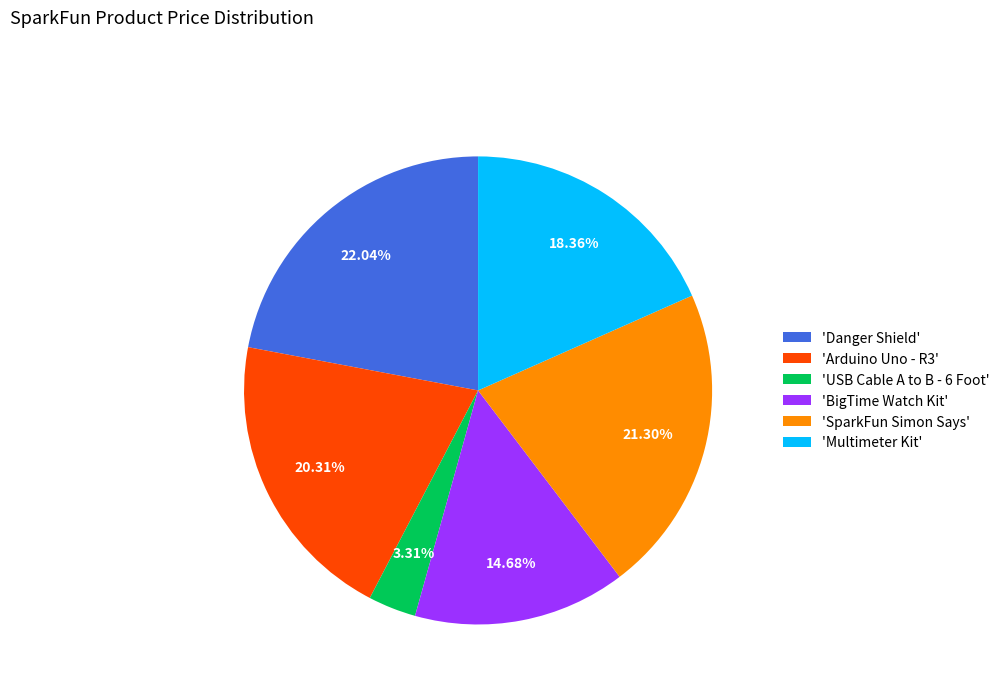

Which has a higher value, 'Multimeter Kit' or 'SparkFun Simon Says'?

'SparkFun Simon Says'